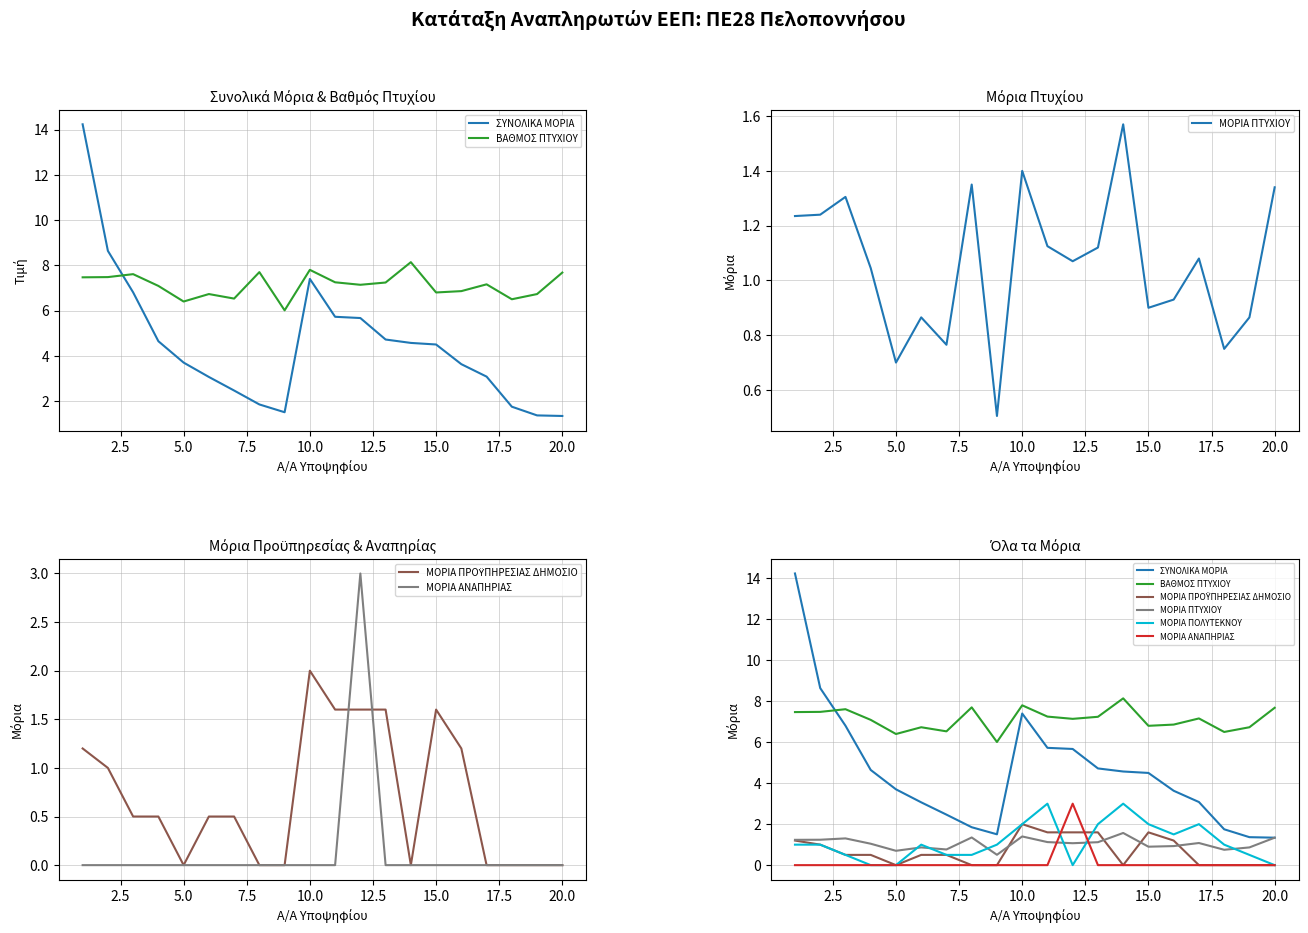

How many intersections are there between ΜΟΡΙΑ ΑΝΑΠΗΡΙΑΣ and ΜΟΡΙΑ ΠΤΥΧΙΟΥ?

2